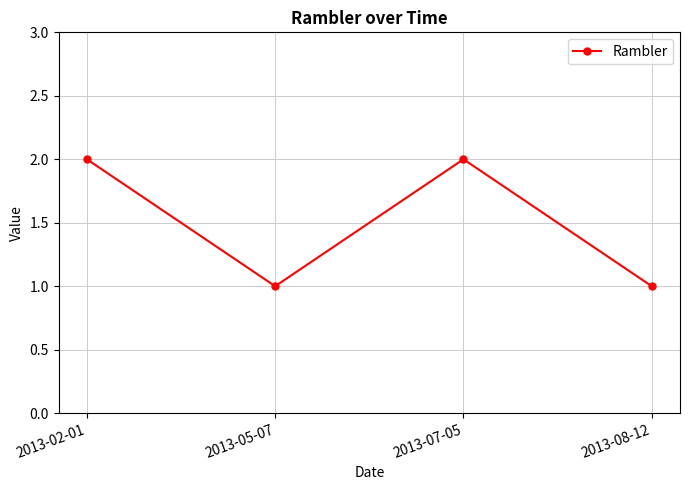

True or false: there are more than 1 points higher than both neighbors.

False